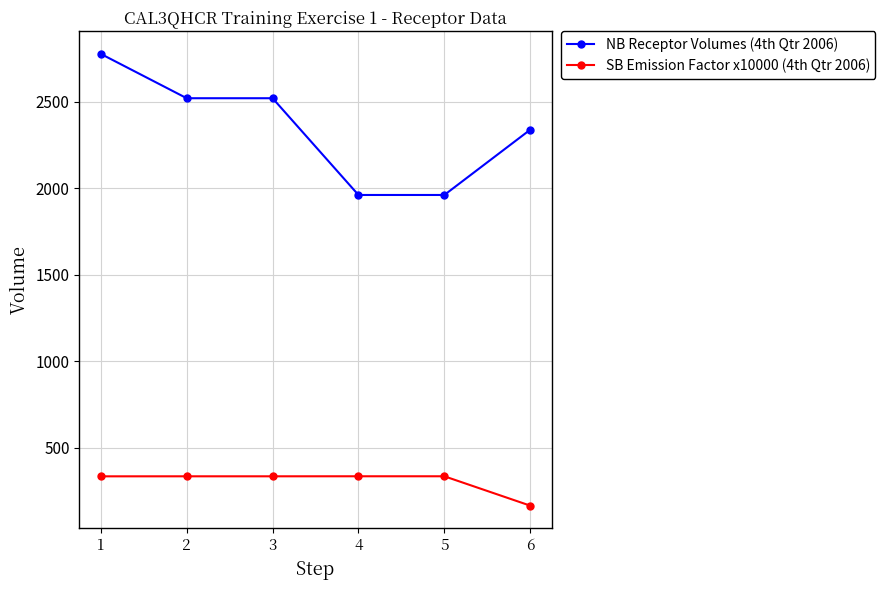

What is the total value across all series at 1?

3109.4